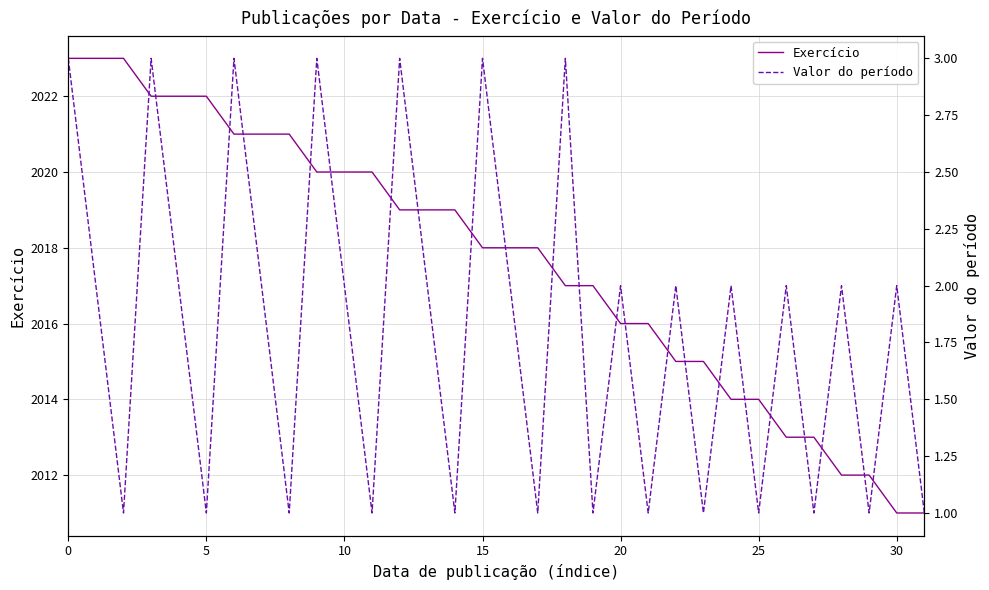

What is the lowest value of the Exercício series?

2011